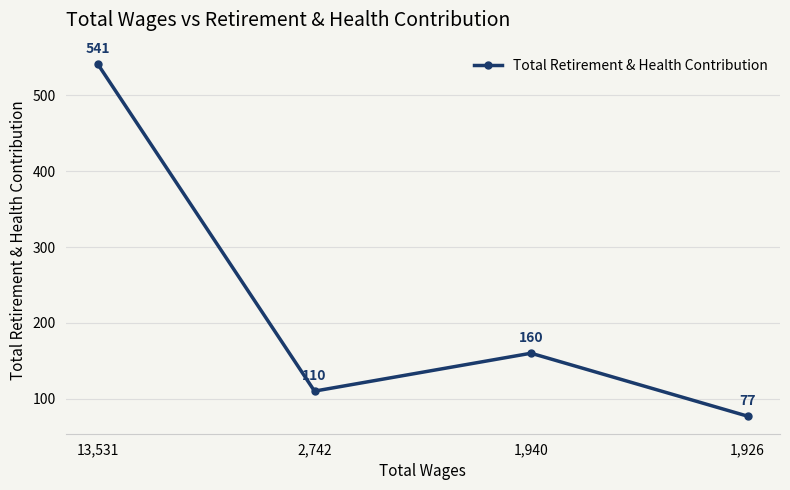

Count the number of categories in the chart.

4